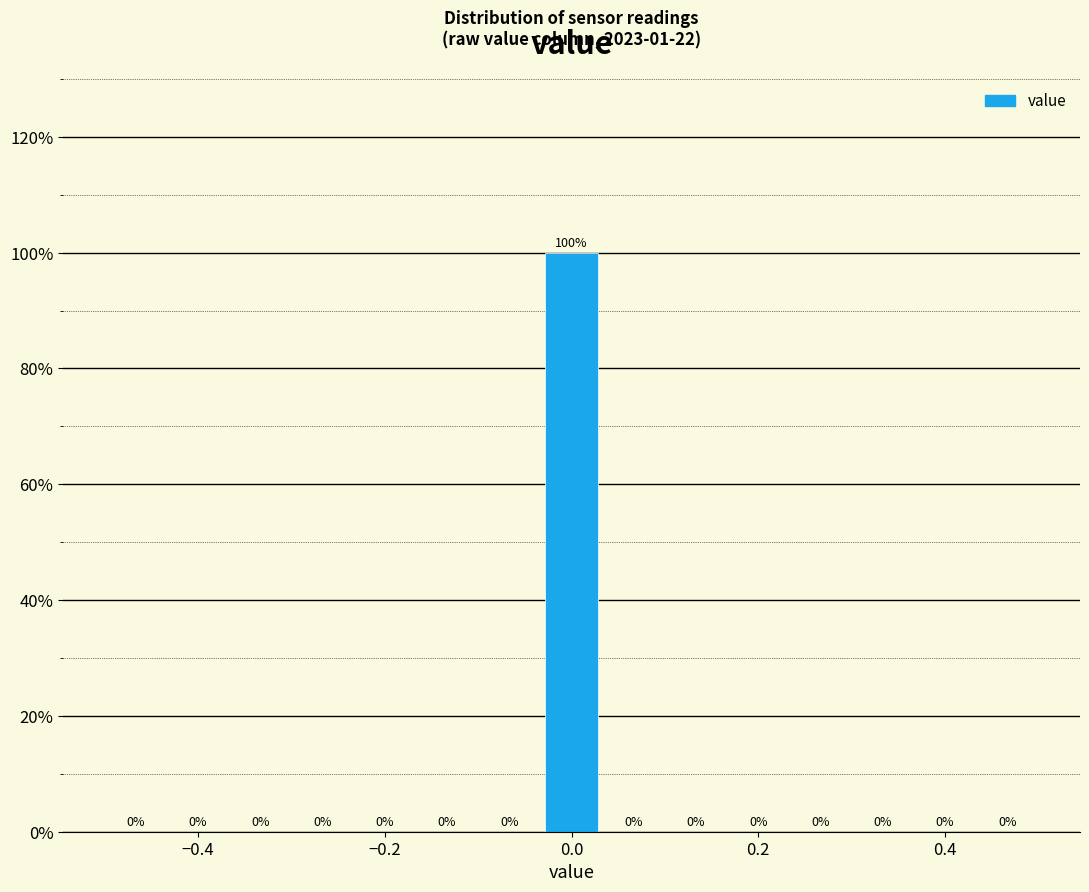

Around what value on the x-axis is the tallest bar? Give the approximate position of its centre, as read against the axis.

0.00